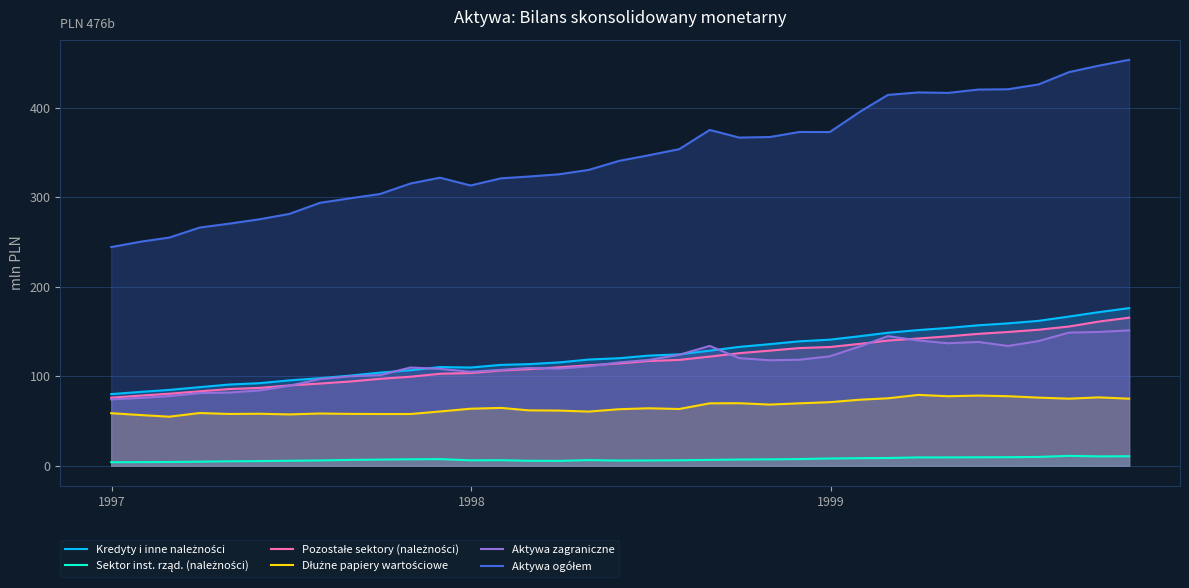

What is the greatest value displayed?

453.5